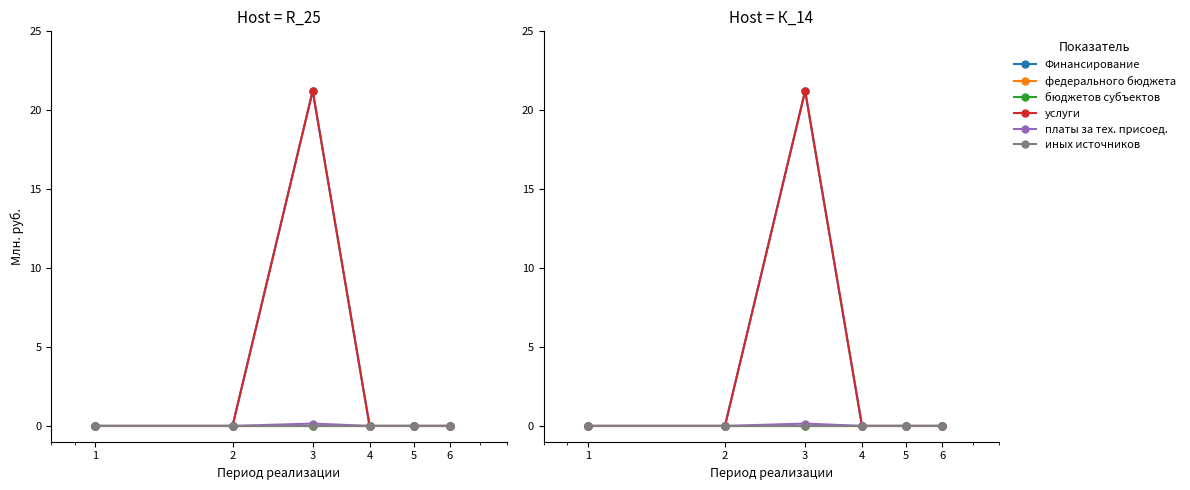

At which category does the chart reach its minimum across all series?

1